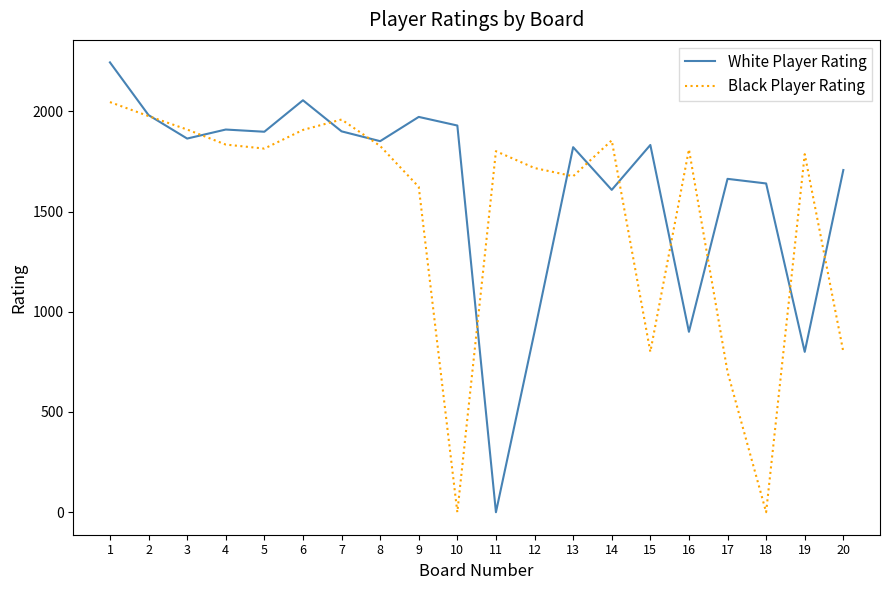

What is the difference between the maximum and second lowest values in the White Player Rating series?

1444